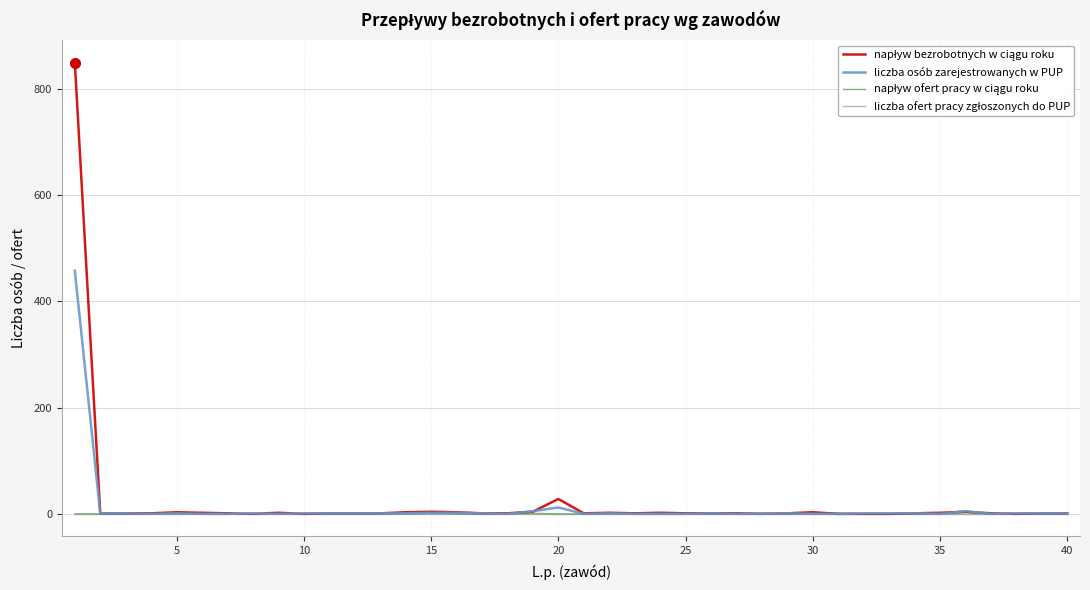

What is the difference between the second highest and minimum values in the napływ ofert pracy w ciągu roku series?

1